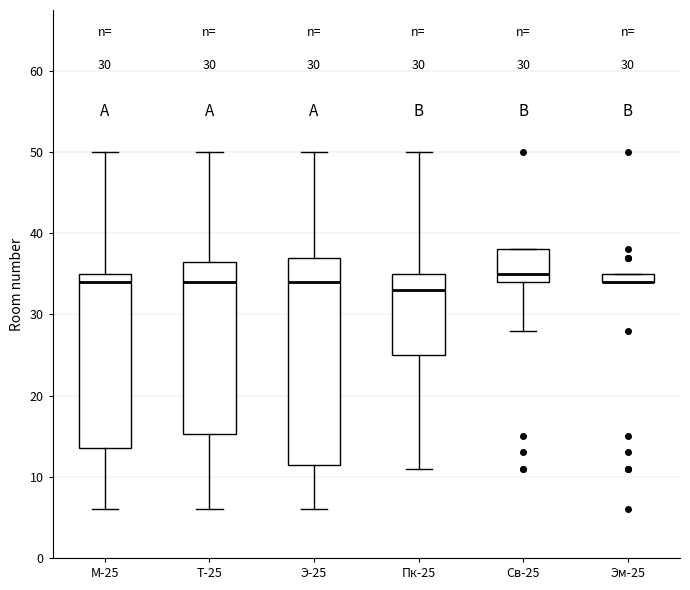

Which box is the tallest, from its lower edge to its upper edge?

Э-25